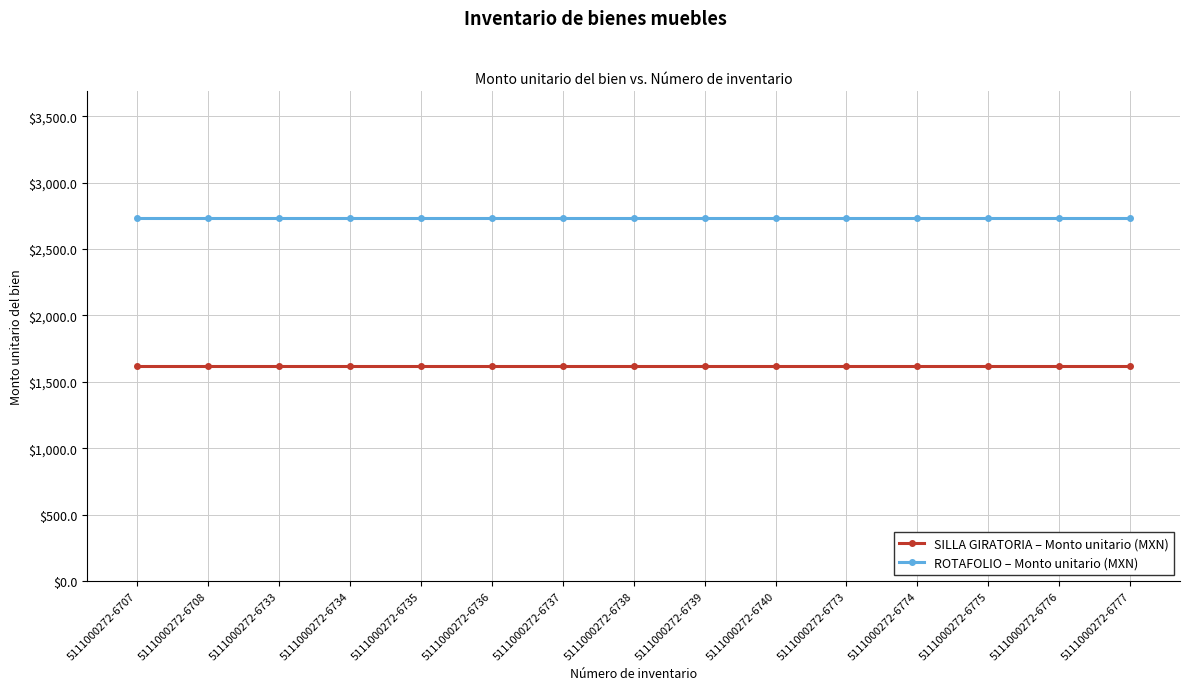

What is the total value across all series at 5111000272-6739?

4350.0